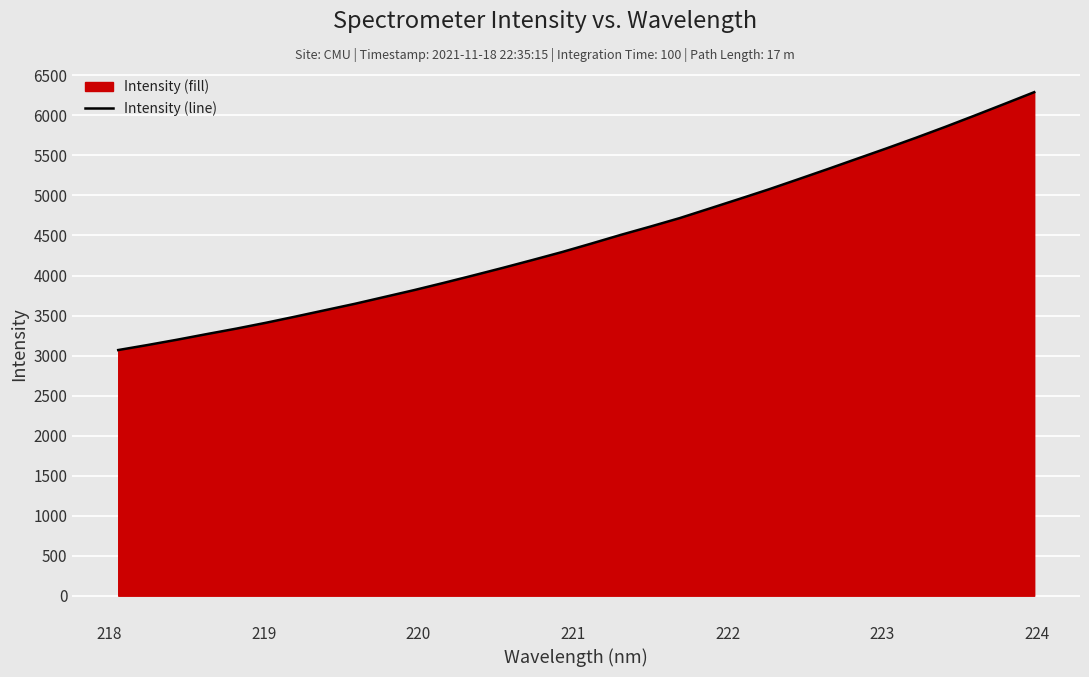

What is the smallest value displayed?

3068.8